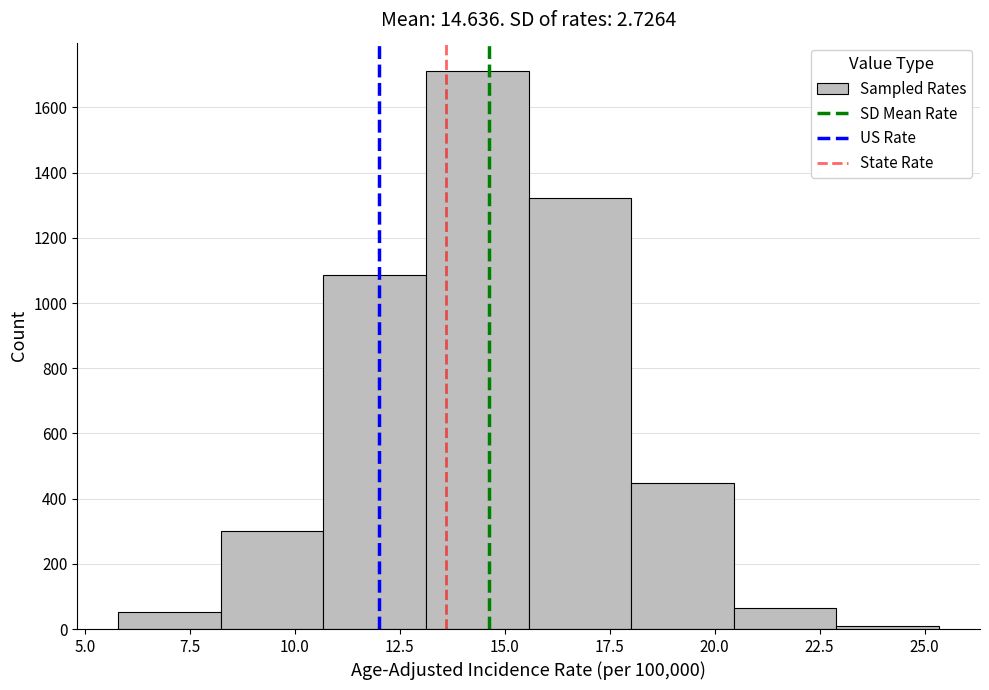

What is the height of the bar covering 8.0 to 10.5 on the x-axis? Neither the bar edges nor the heights are printed on the chart, so give them approximately, as read against the axes.

300